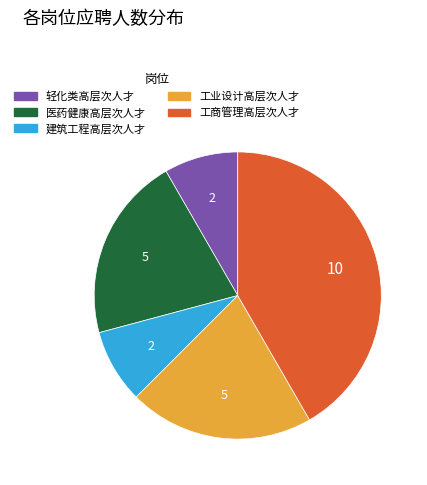

How many slices are in this pie chart?

5